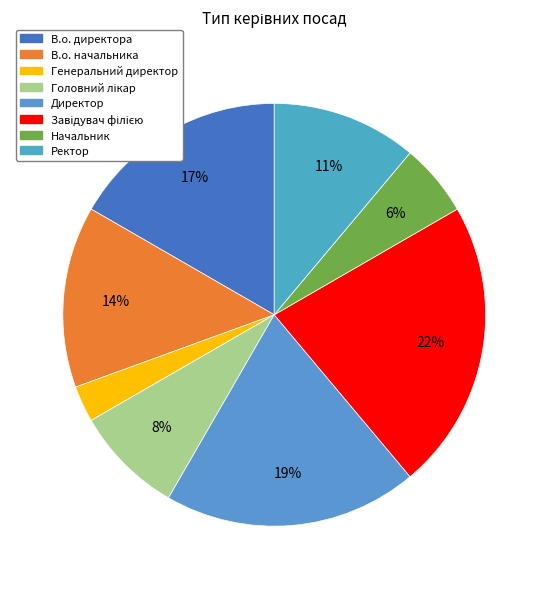

The Директор slice represents 19% of the pie. True or false?

True